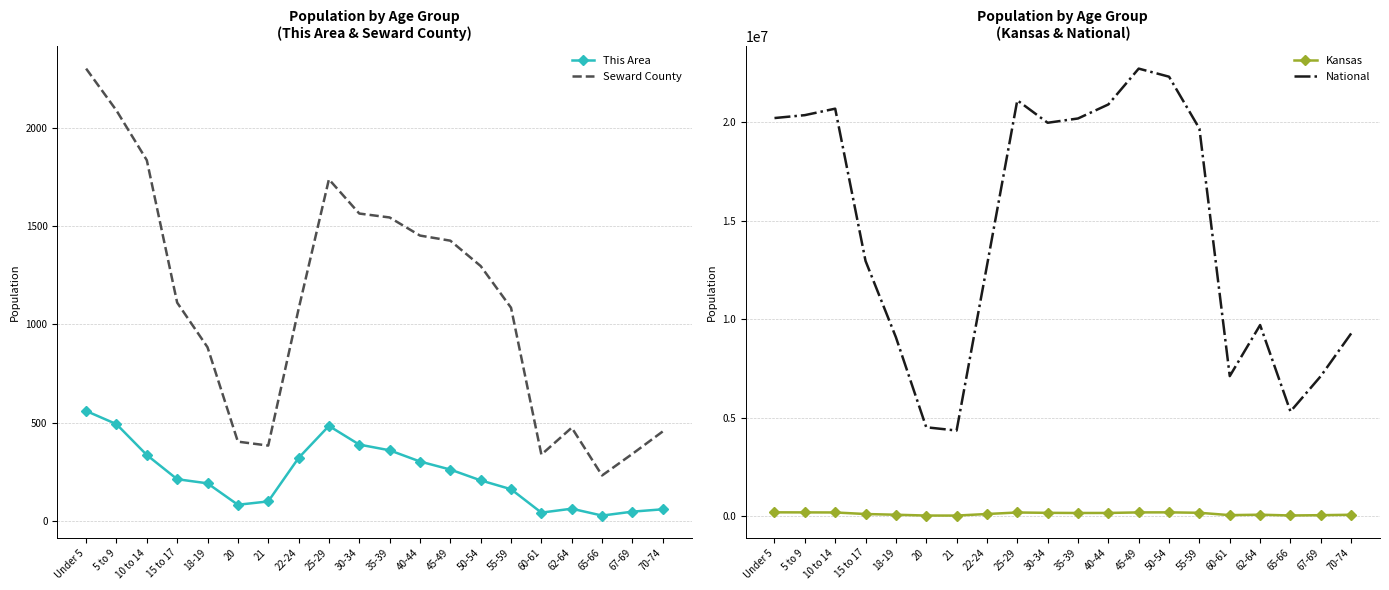

Which series has the largest range (max minus min)?

National